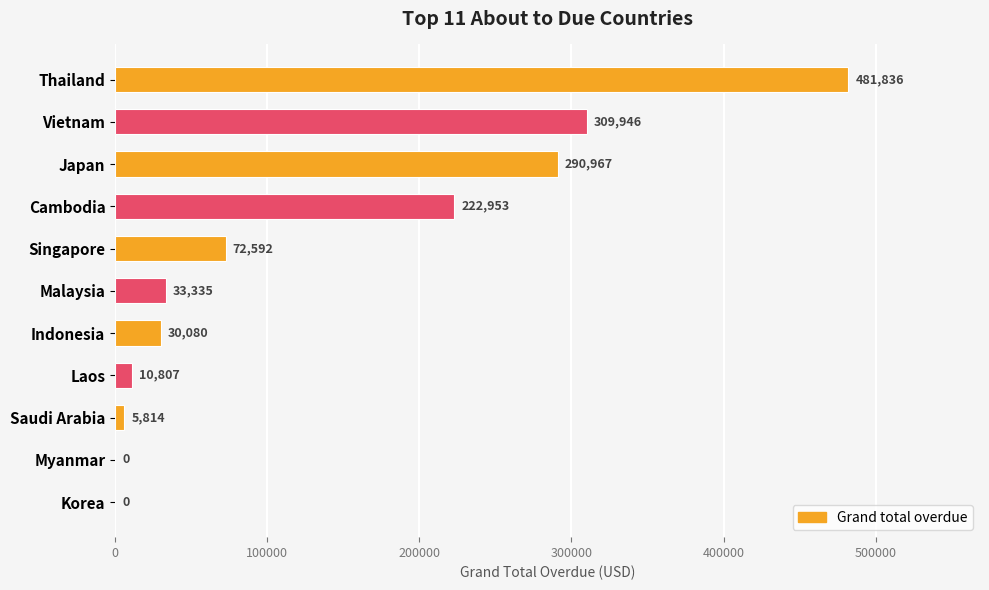

What is the greatest value displayed?

481836.2